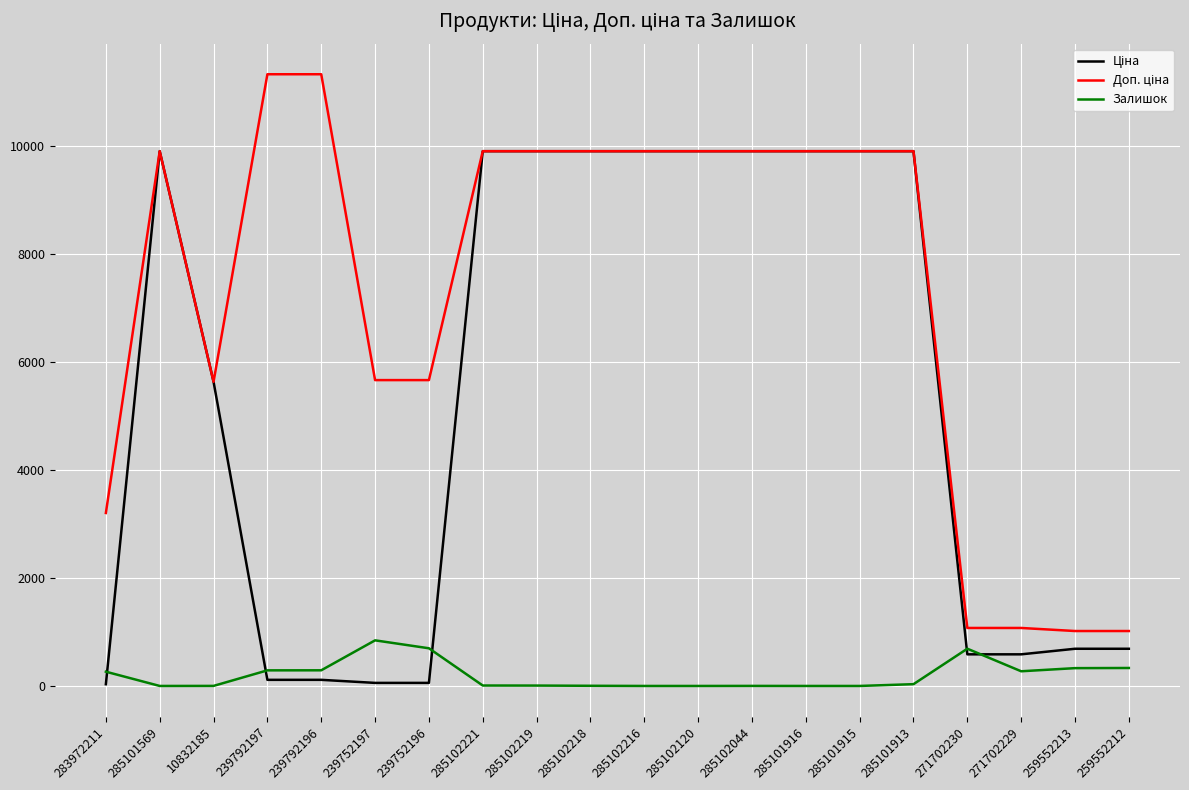

What is the highest value of the Залишок series?

845.0